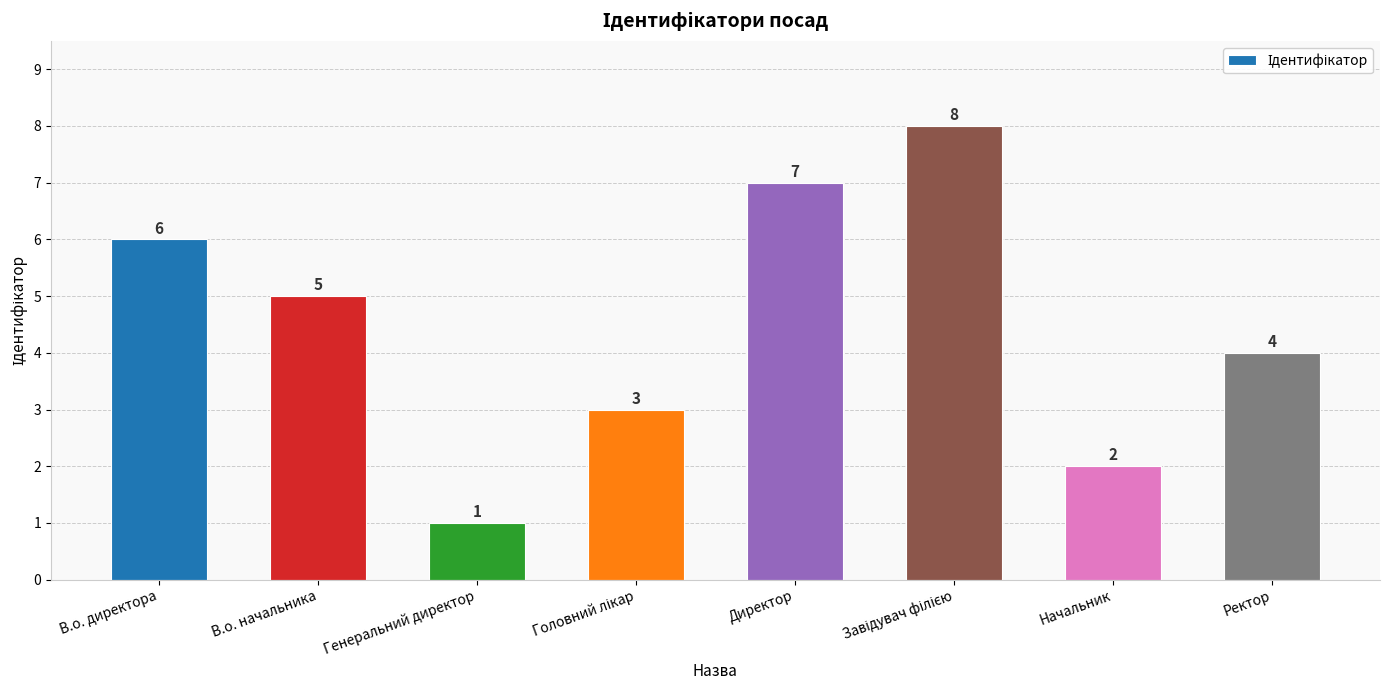

What is the label of the 6th bar from the right?

Генеральний директор